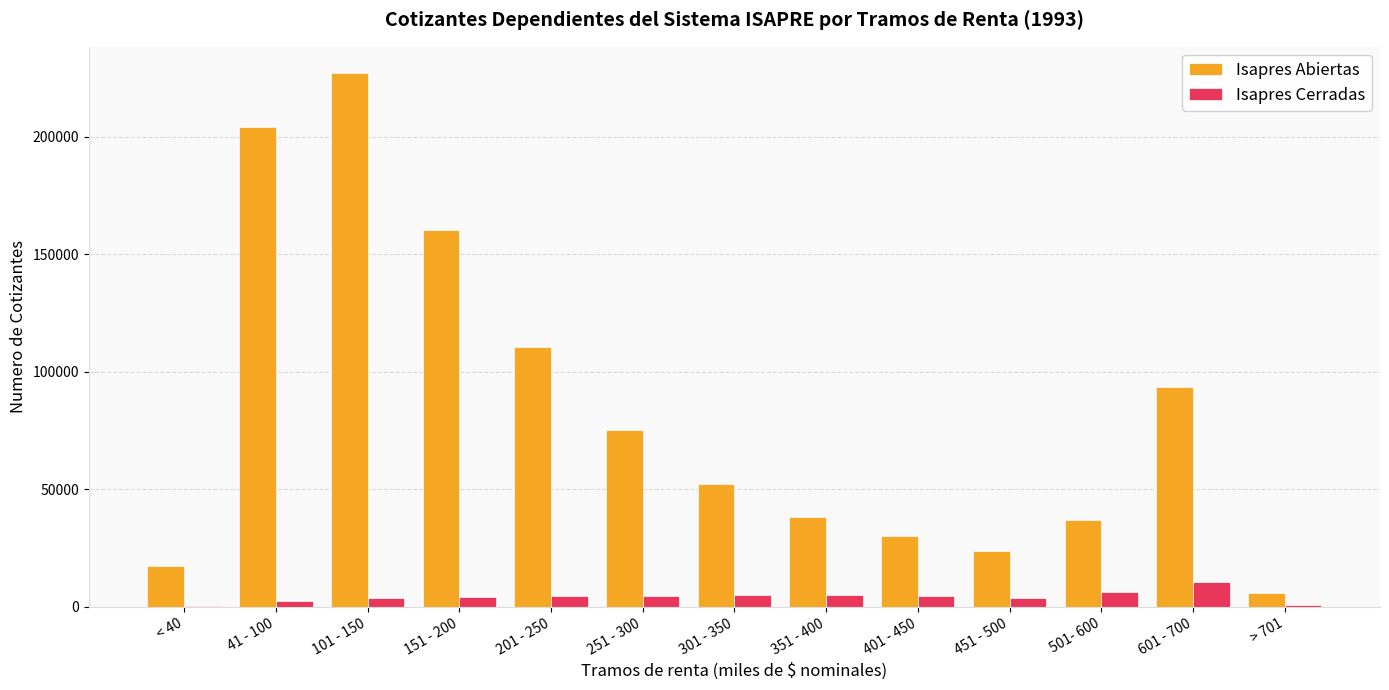

At which label does Isapres Abiertas reach its peak?

101 - 150